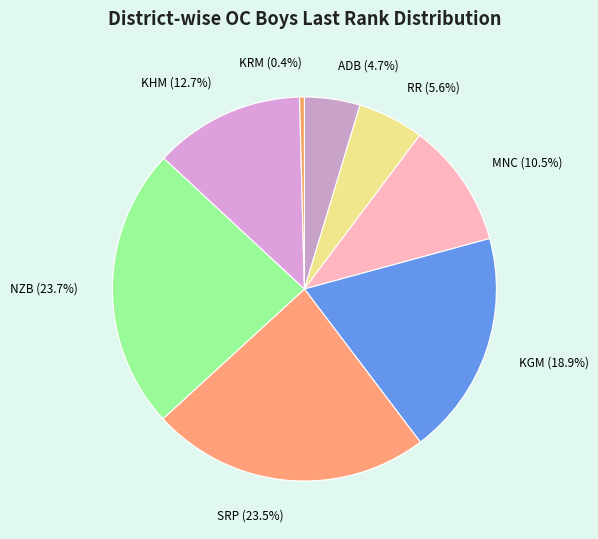

To the nearest percent, what is the average slice percentage?

12%